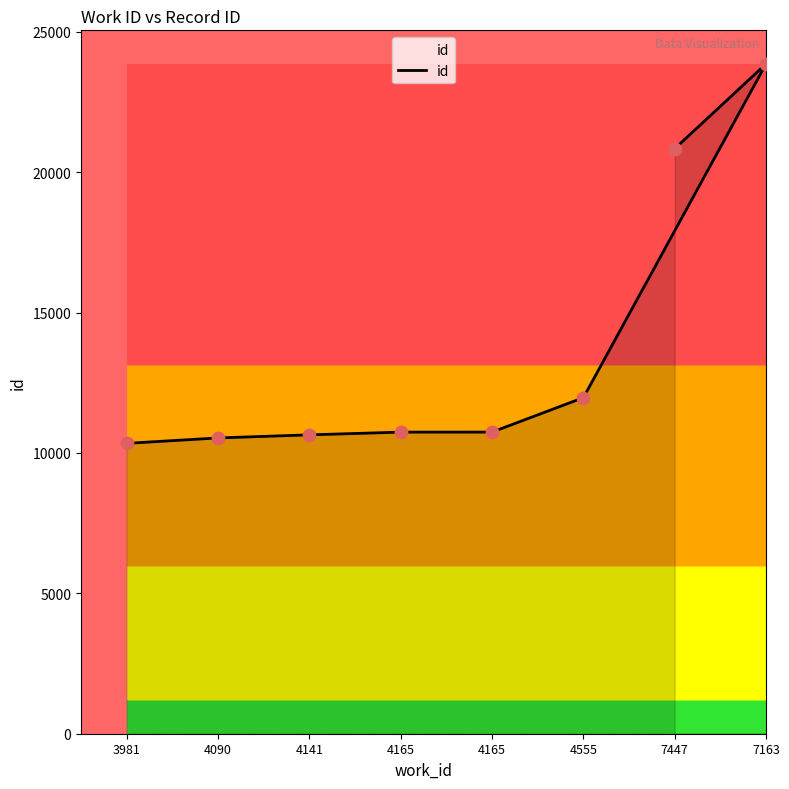

Approximately how many times larger is the value at 7163 compared to 7447?

1.1